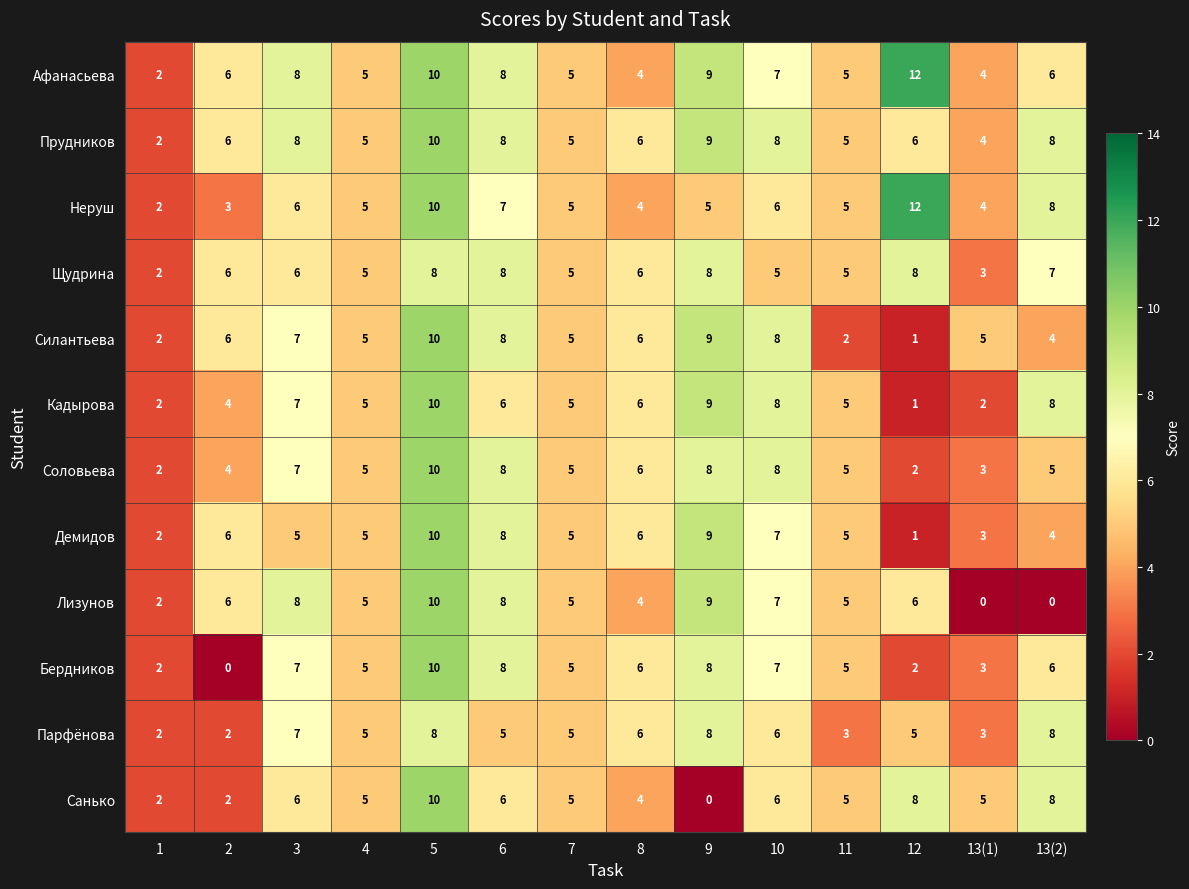

Which label corresponds to the largest value in the chart?

12